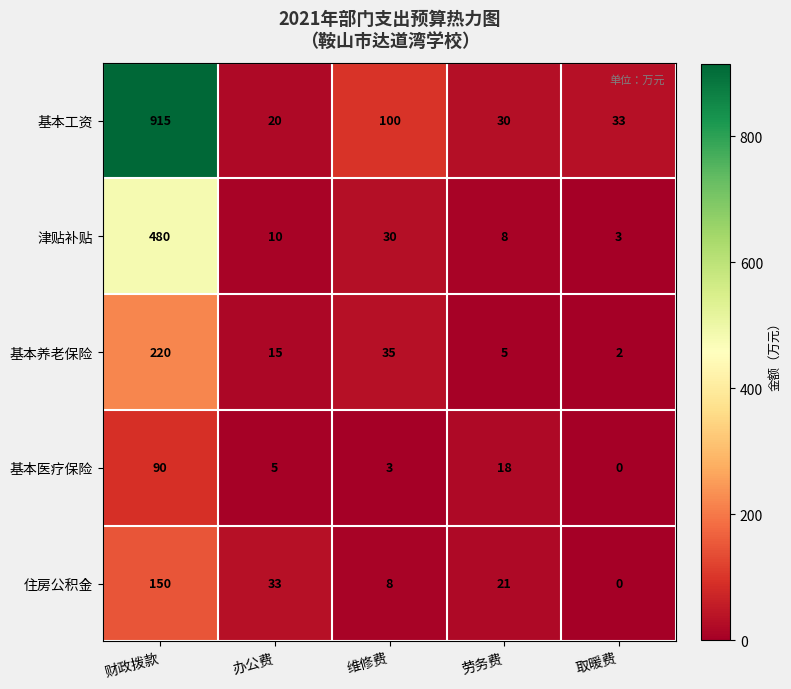

Where does the 津贴补贴 series first go above 10?

财政拨款